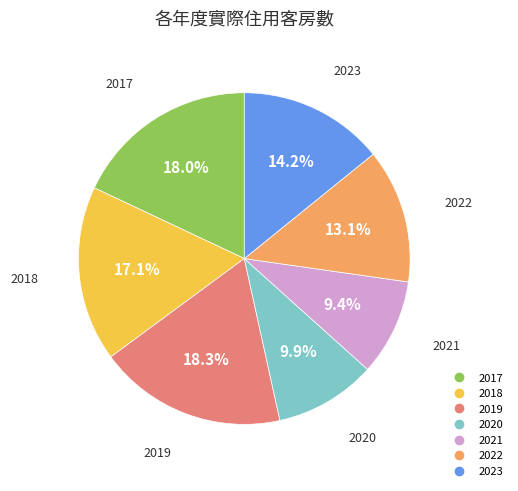

The 2022 slice represents 13% of the pie. True or false?

True